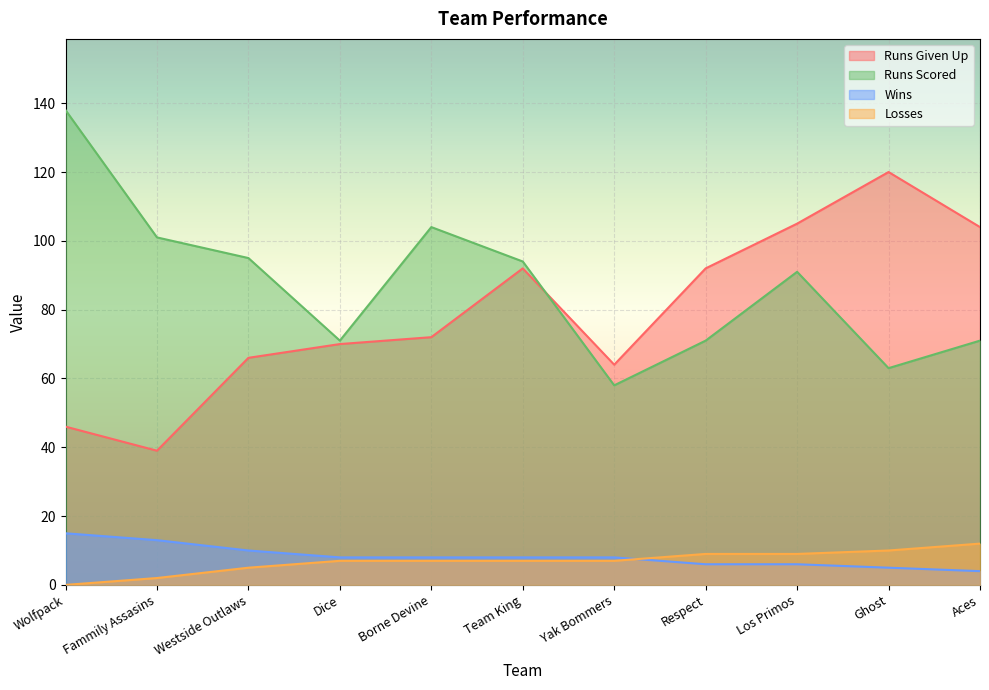

What position from the left is Los Primos?

9